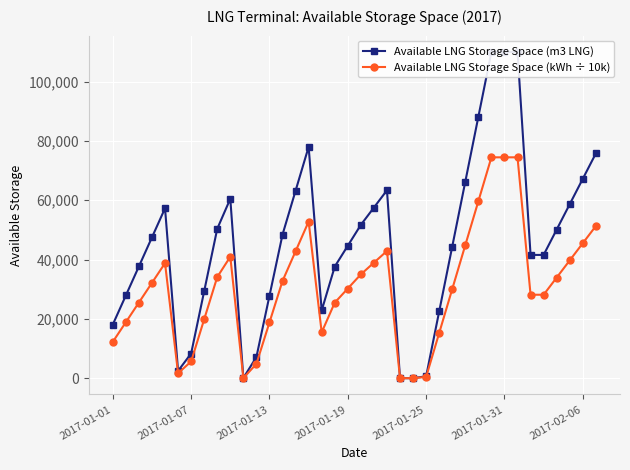

True or false: Available LNG Storage Space (kWh ÷ 10k) and Available LNG Storage Space (m3 LNG) intersect in this chart.

False